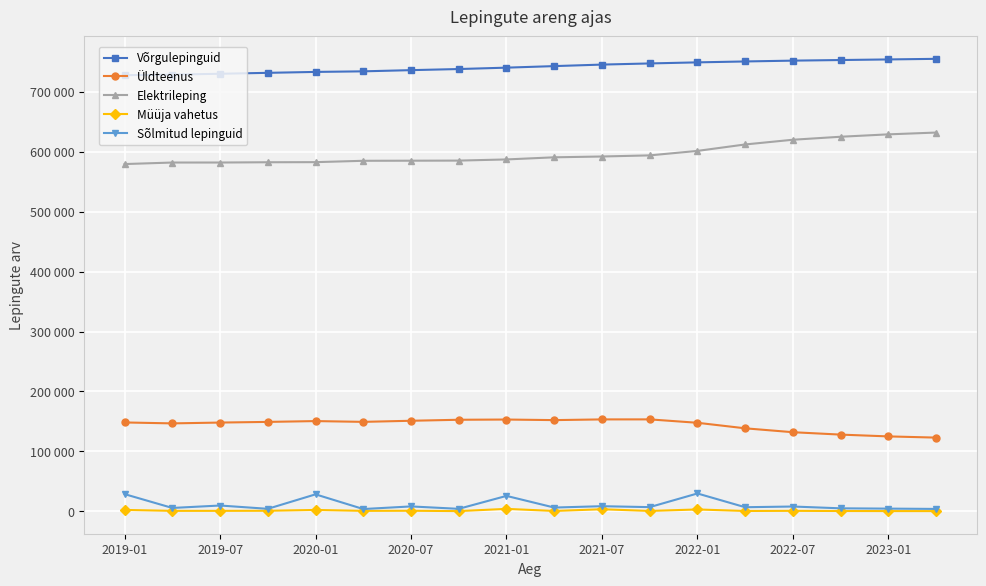

Is this an area chart (filled region under the line)?

No